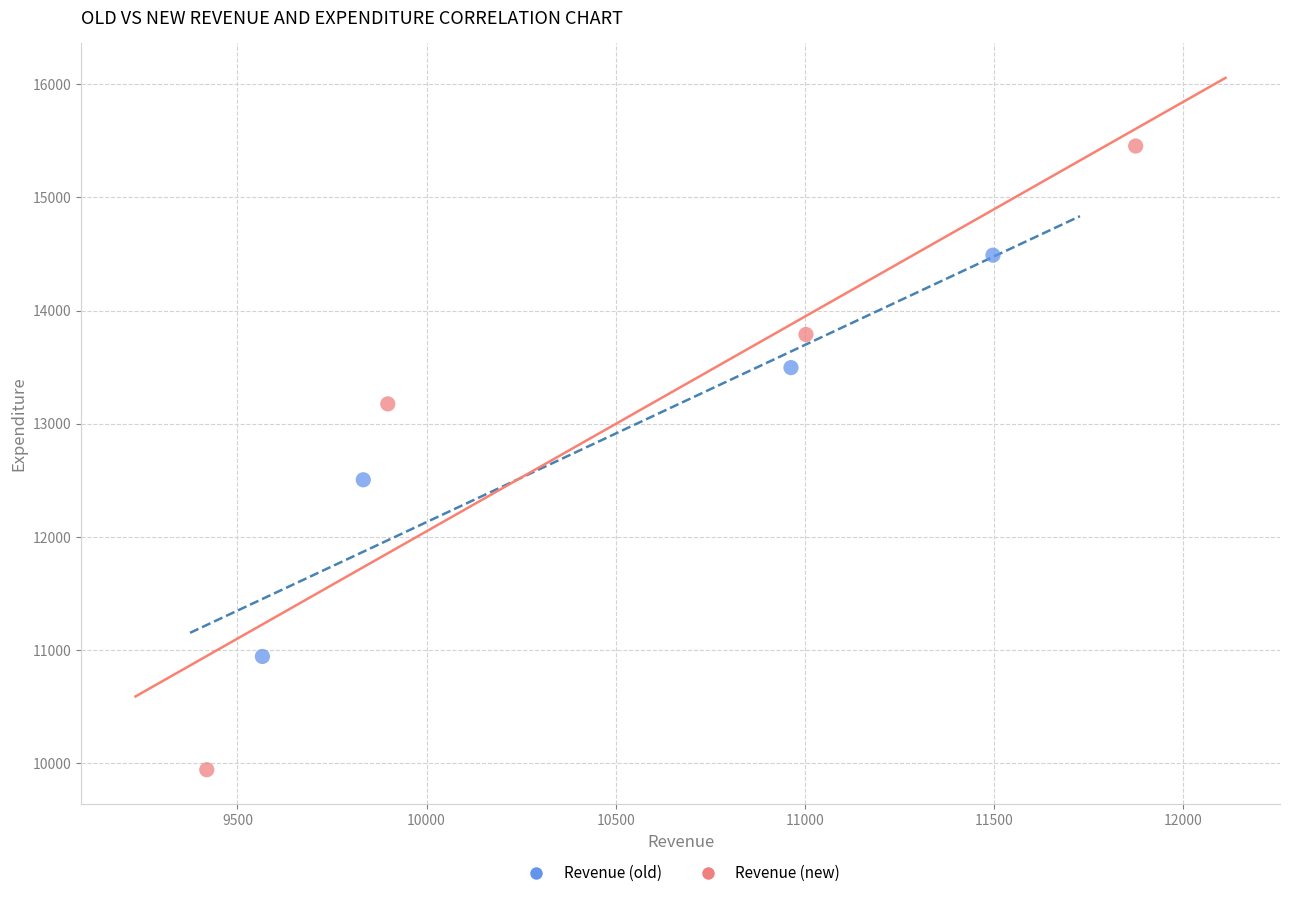

Which series has the largest Y range (max minus min)?

Revenue (new)